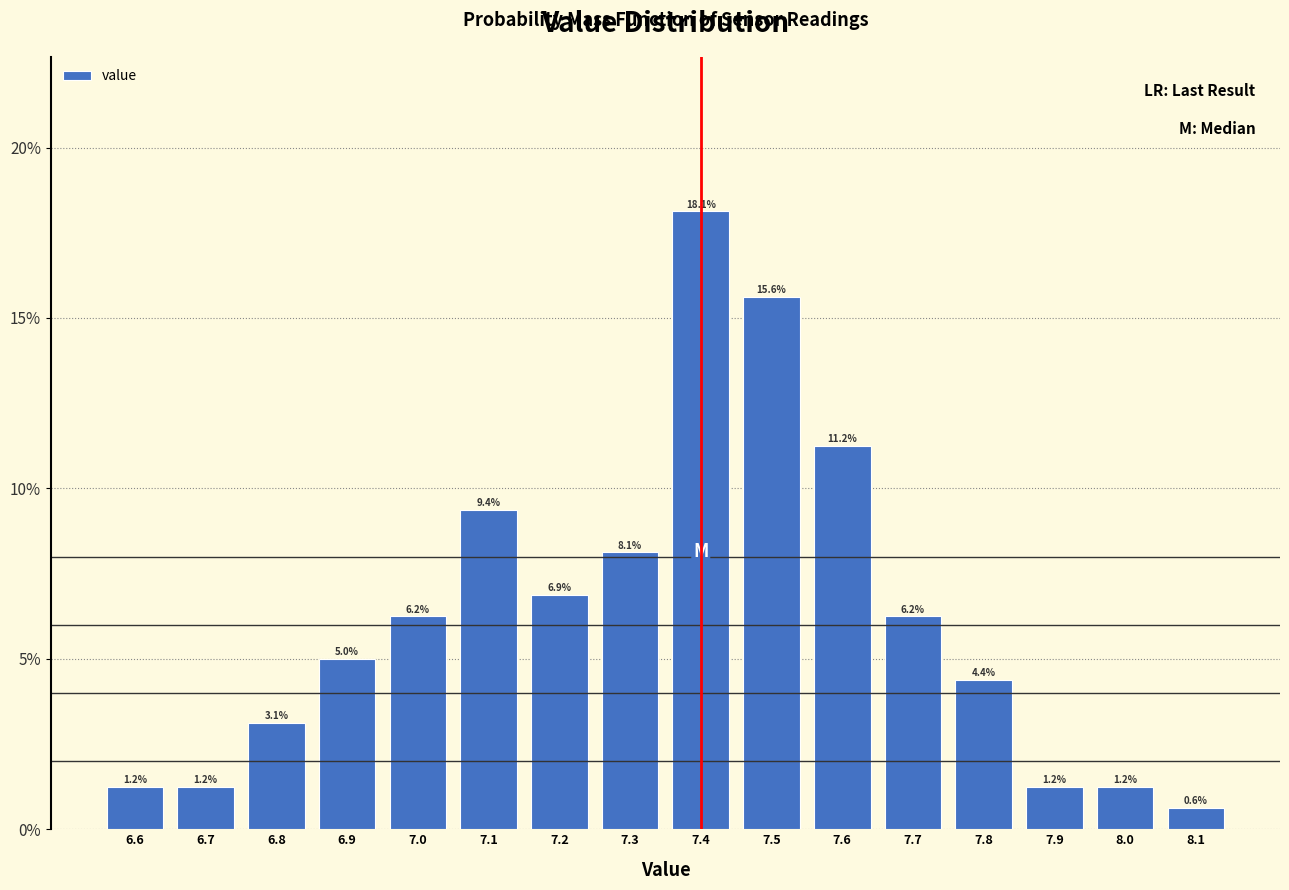

Which range on the x-axis has the tallest bar?

7.35 to 7.45